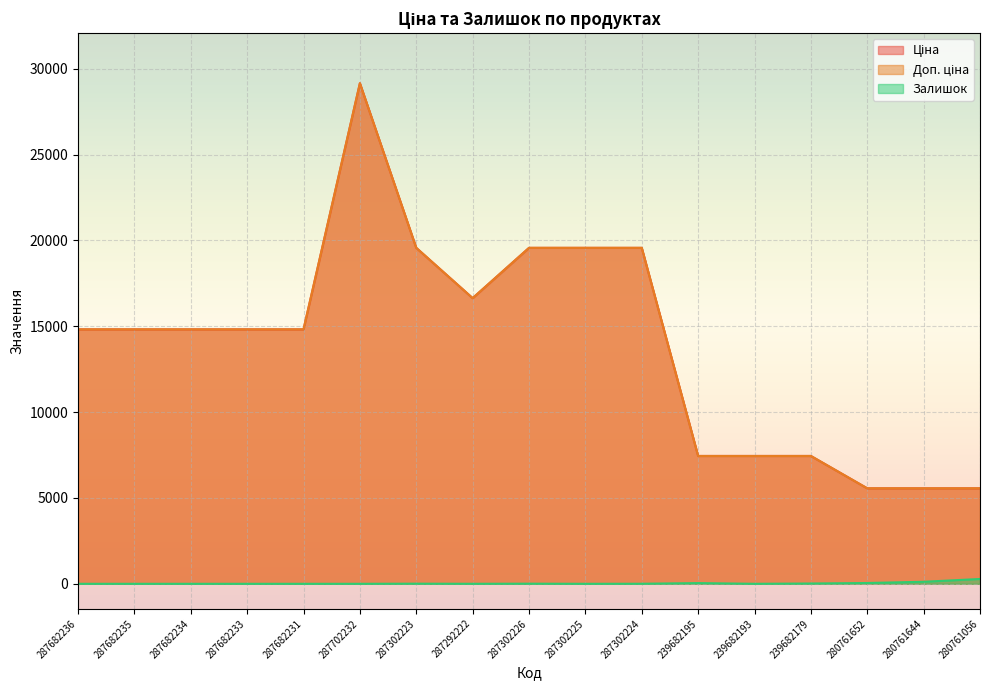

Reading right to left, what are all the values shown in this chart?

Ціна: 280761056=5560.3	280761644=5560.3	280761652=5560.3	239682179=7444.6	239682193=7444.6	239682195=7444.6	287302224=19564.9	287302225=19564.9	287302226=19564.9	287292222=16636.8	287302223=19564.9	287702232=29152.3	287682231=14817.6	287682233=14817.6	287682234=14817.6	287682235=14817.6	287682236=14817.6
Доп. ціна: 280761056=5560.3	280761644=5560.3	280761652=5560.3	239682179=7444.6	239682193=7444.6	239682195=7444.6	287302224=19564.9	287302225=19564.9	287302226=19564.9	287292222=16636.8	287302223=19564.9	287702232=29152.3	287682231=14817.6	287682233=14817.6	287682234=14817.6	287682235=14817.6	287682236=14817.6
Залишок: 280761056=281.0	280761644=118.0	280761652=46.0	239682179=17.0	239682193=0.0	239682195=41.0	287302224=3.0	287302225=0.0	287302226=7.0	287292222=1.0	287302223=7.0	287702232=0.0	287682231=0.0	287682233=0.0	287682234=0.0	287682235=0.0	287682236=0.0